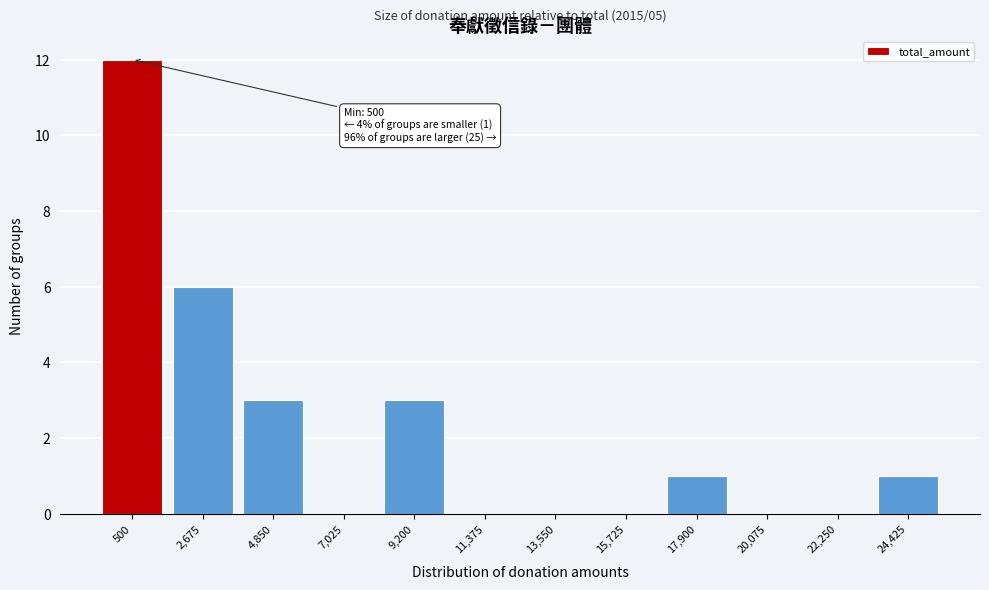

Reading right to left, what are all the values shown in this chart?

24,425=1	22,250=0	20,075=0	17,900=1	15,725=0	13,550=0	11,375=0	9,200=3	7,025=0	4,850=3	2,675=6	500=12